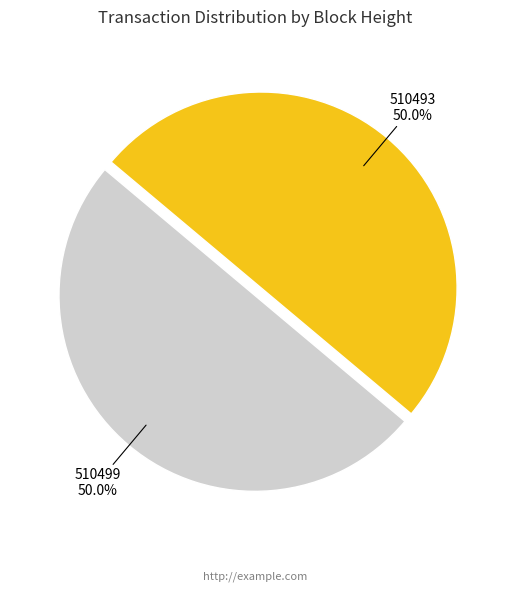

Approximately how many times larger is the value at 510499 compared to 510493?

1.0